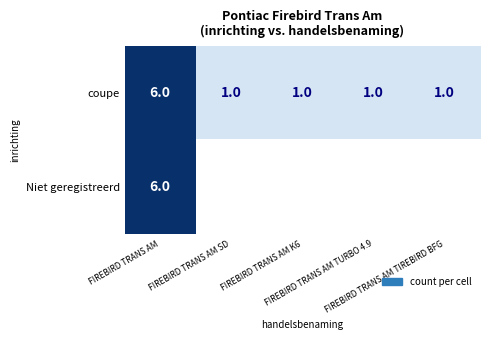

What is the maximum value for coupe?

6